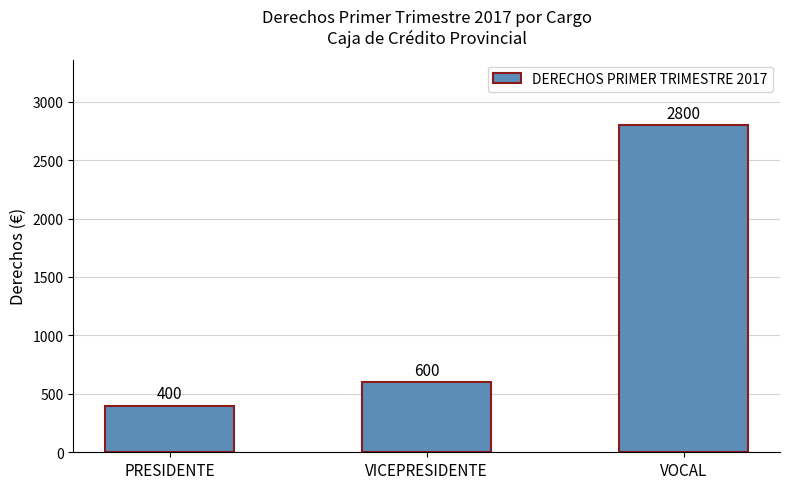

The value at VICEPRESIDENTE is 296. True or false?

False